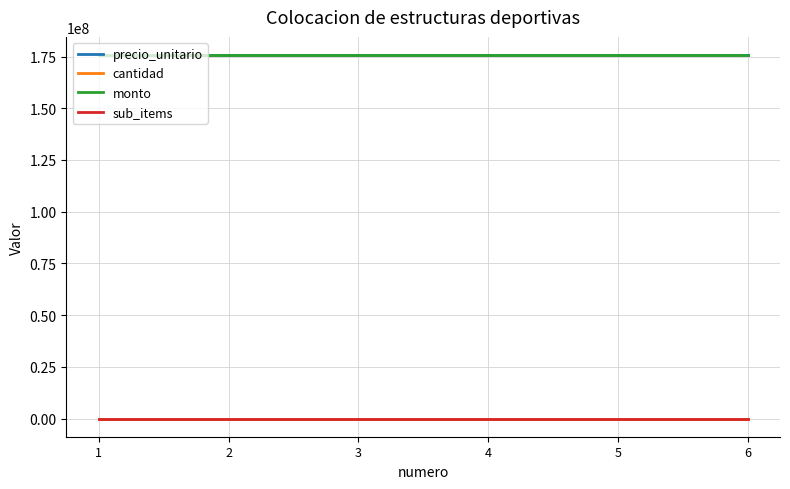

The value of cantidad at 2 is 1. True or false?

True